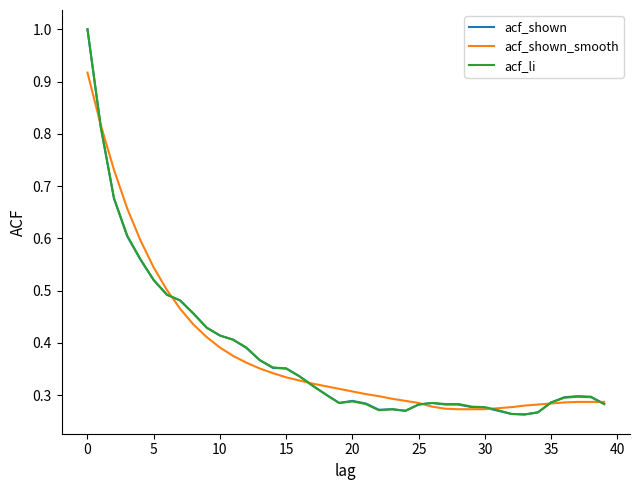

What are all the series names shown in the legend?

acf_shown, acf_shown_smooth, acf_li